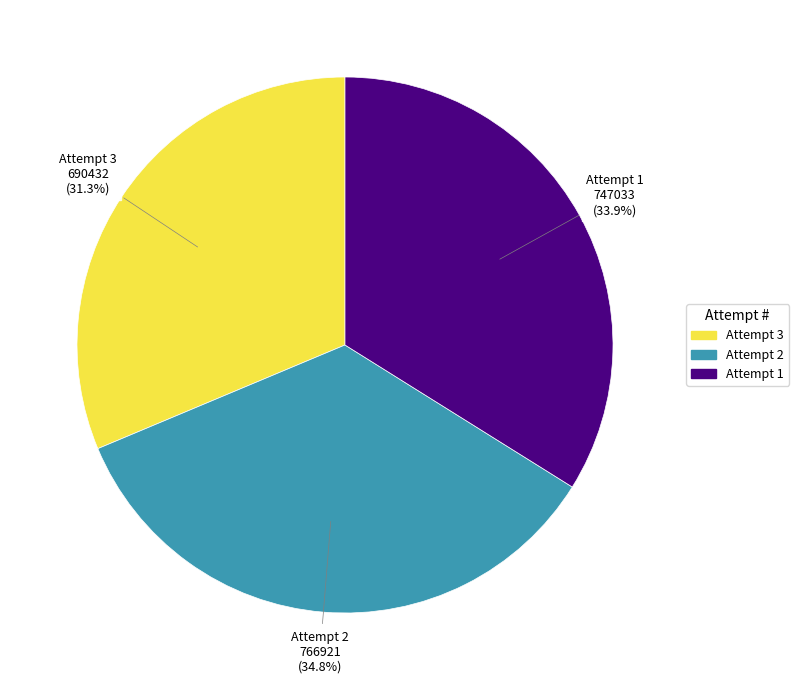

What is the total percentage of Attempt 3 and Attempt 2?

66.1%